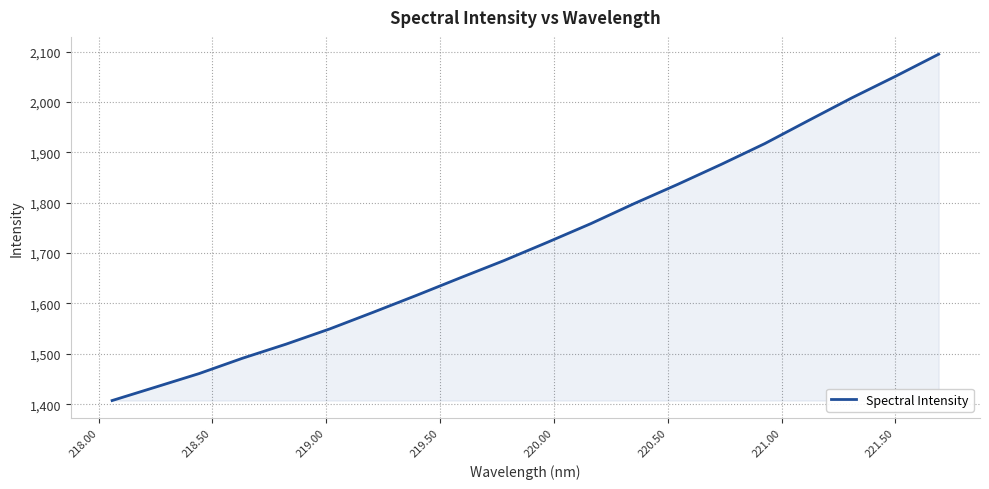

What is the difference between the maximum and minimum values?

687.3